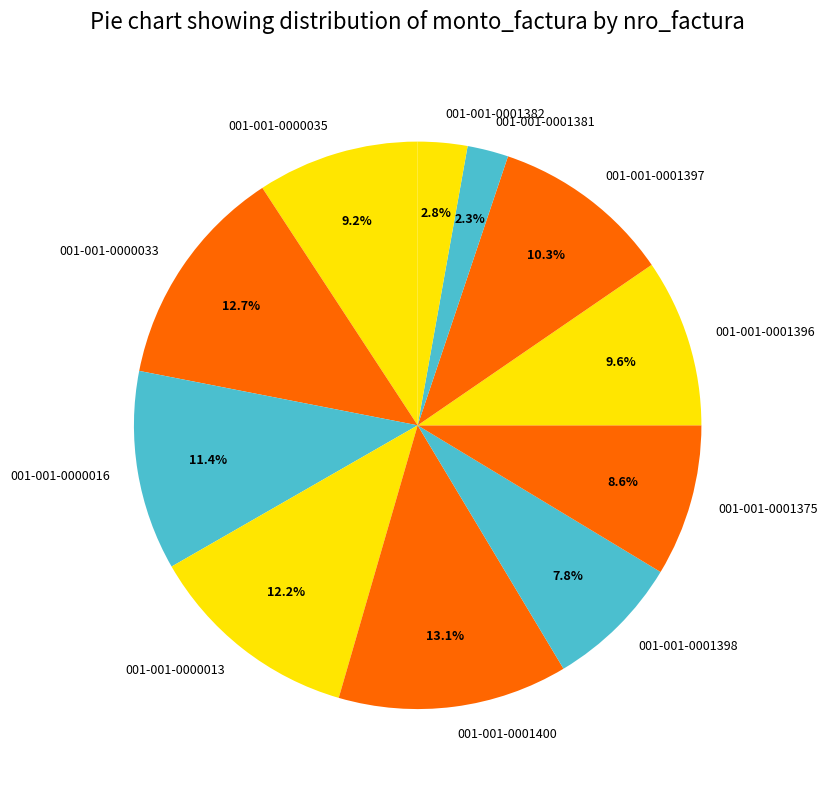

Count the number of slices in the pie.

11